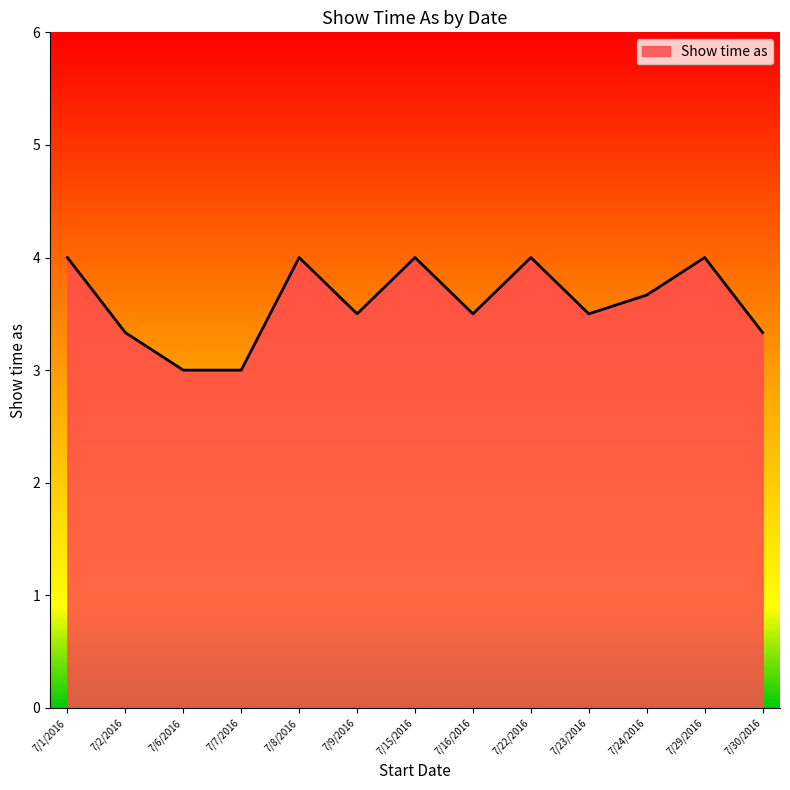

The chart shows a value of 3.7 at 7/24/2016. True or false?

True